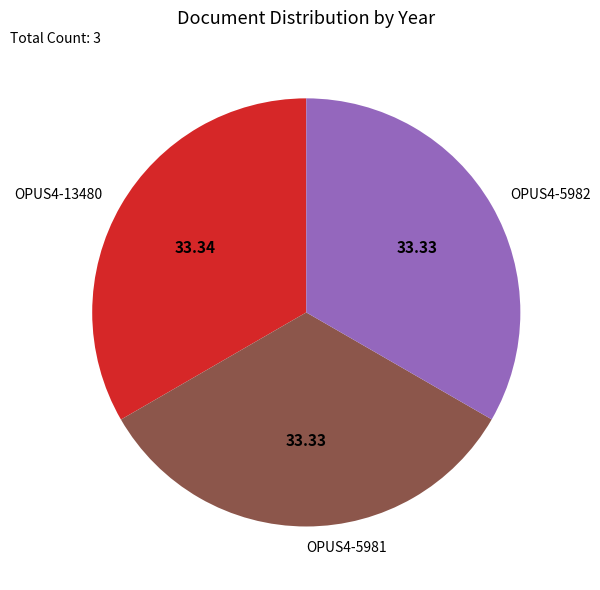

What is the ratio of the value at OPUS4-5982 to the value at OPUS4-13480?

1.0